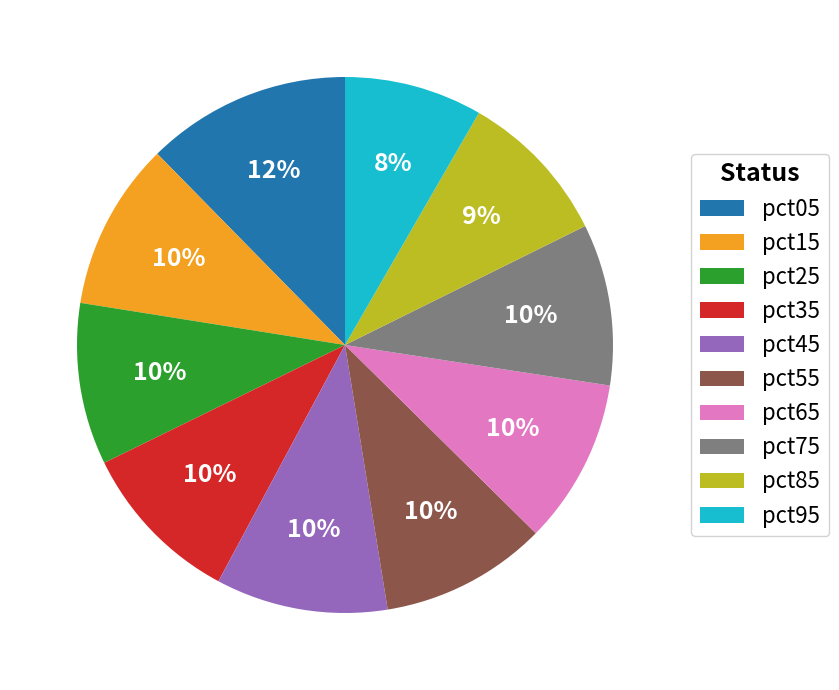

Combined, do pct55 and pct95 account for over 50%?

No